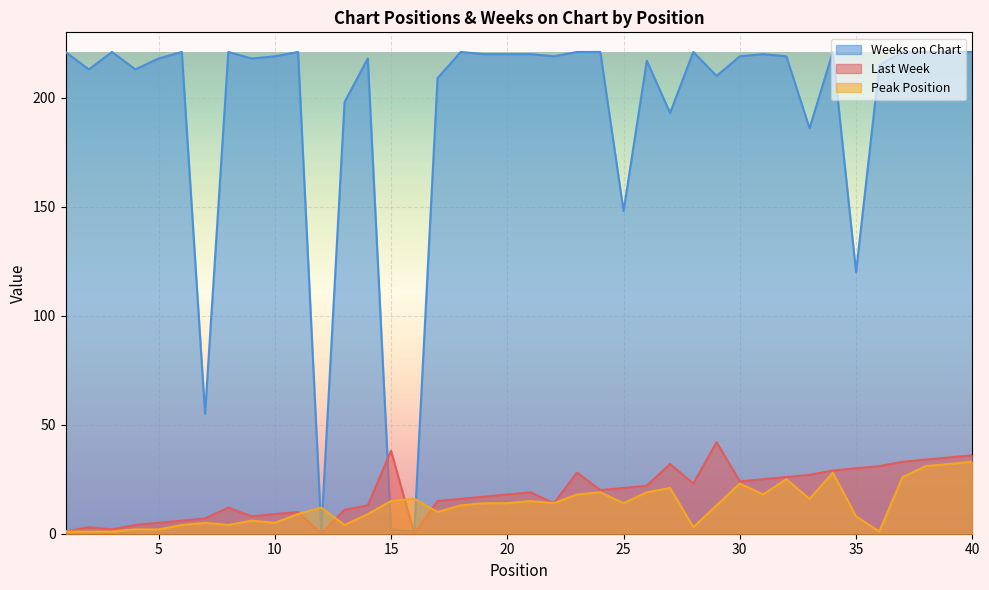

Which series has the largest range (max minus min)?

Weeks on Chart